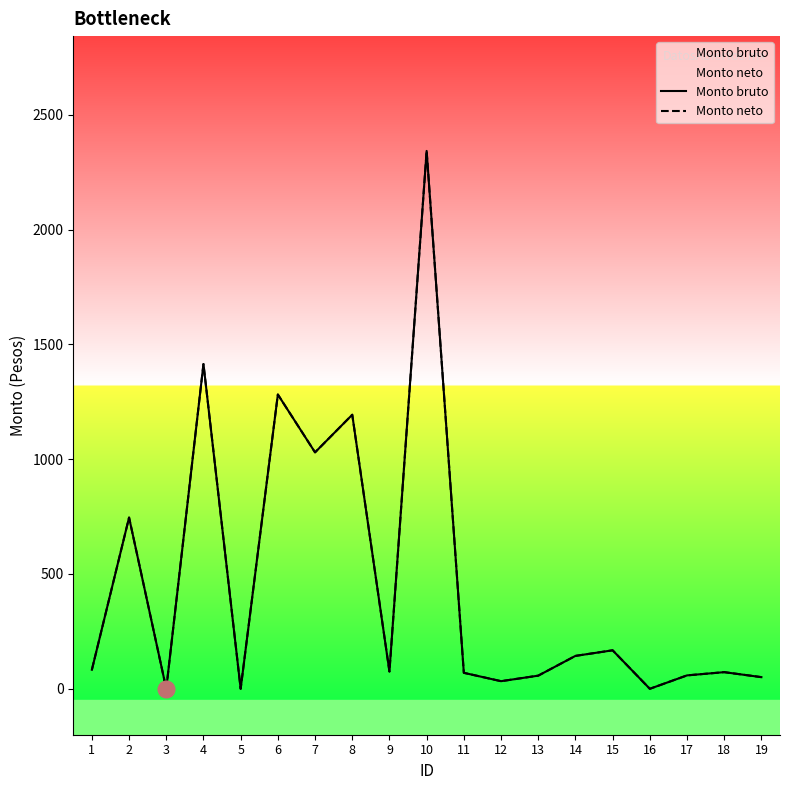

At which category does the chart reach its minimum across all series?

3